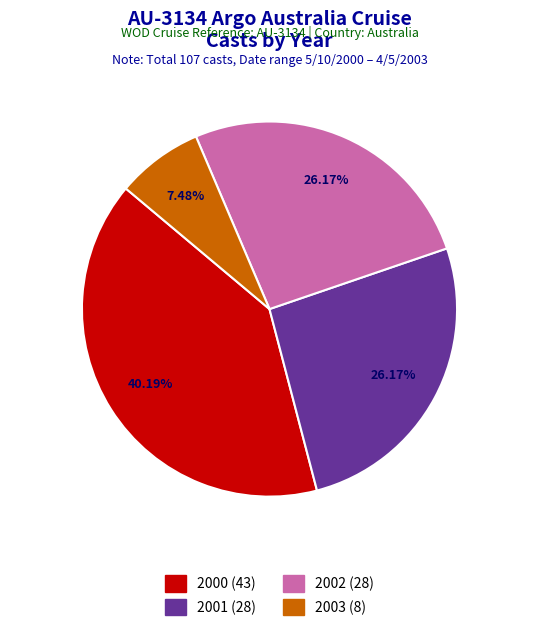

What is the ratio of the value at 2001 to the value at 2002?

1.0